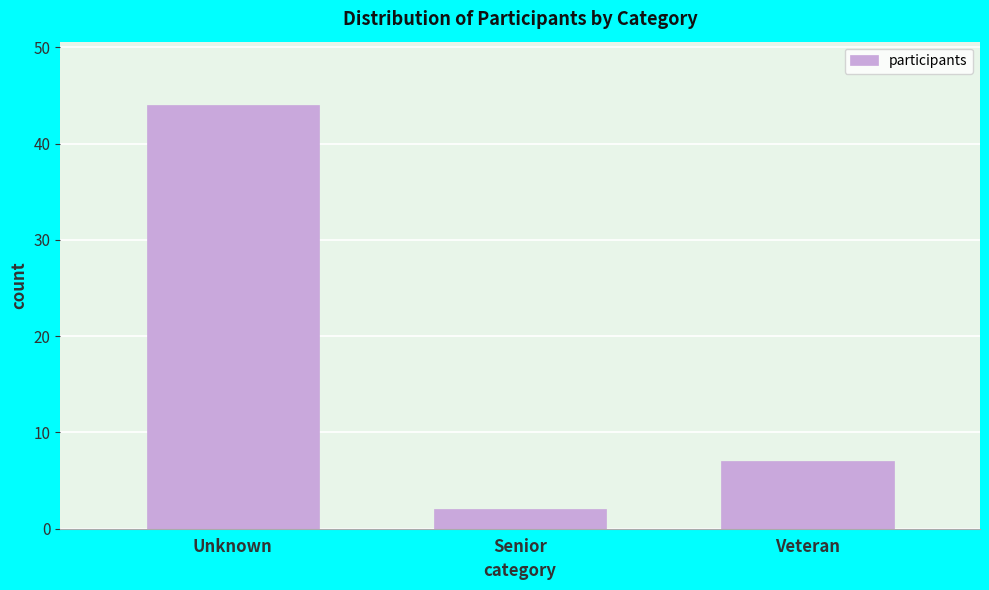

Reading left to right, list all the values displayed in this chart.

44	2	7